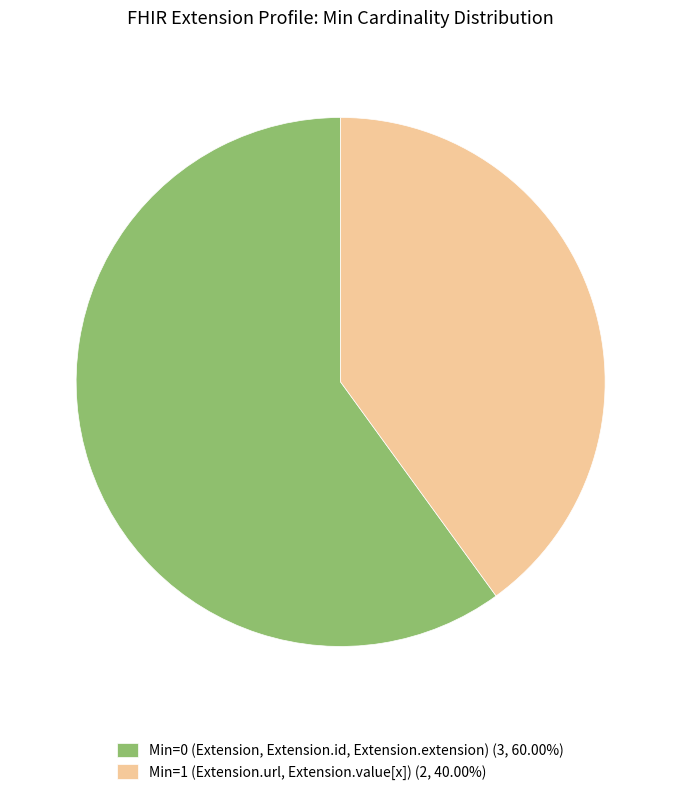

Does any single category account for the majority?

Yes